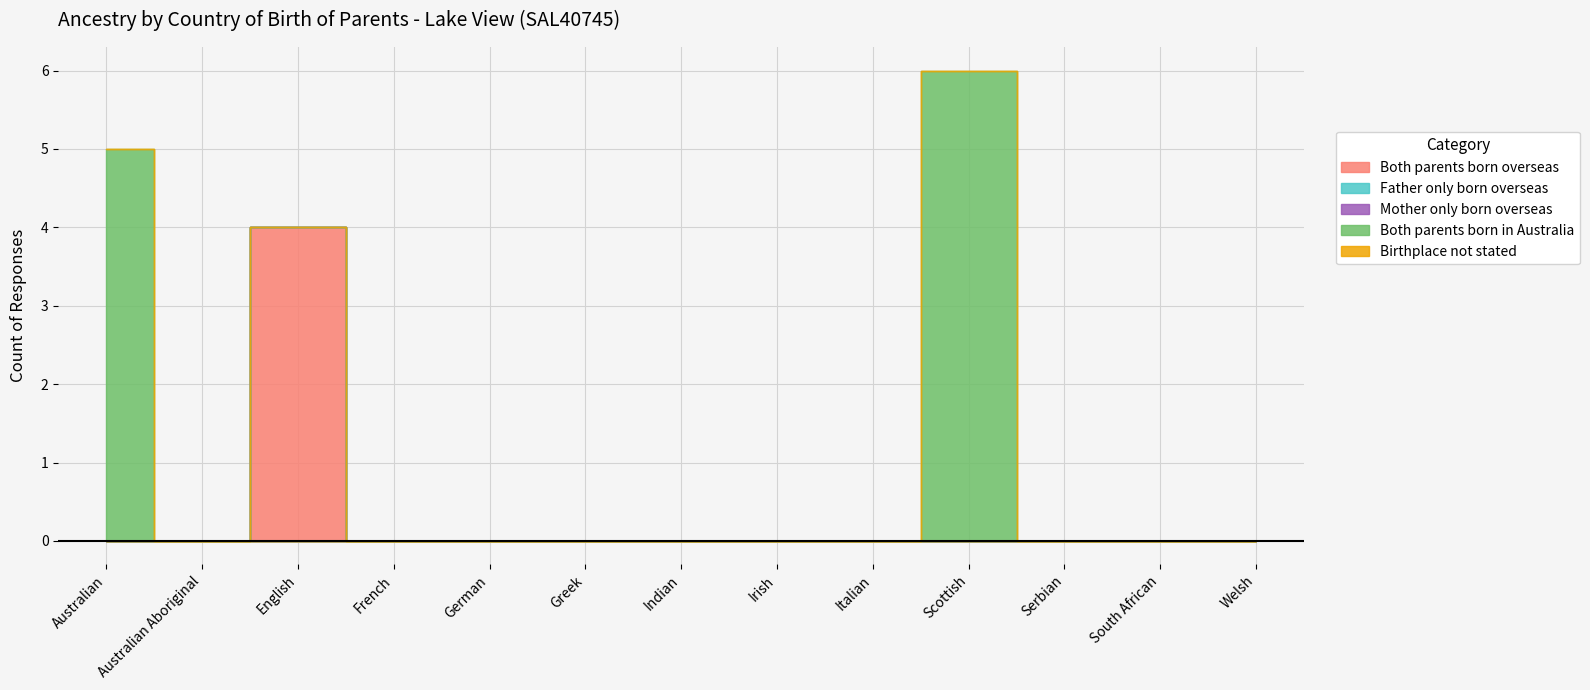

What is the average value of the Both parents born in Australia series?

1